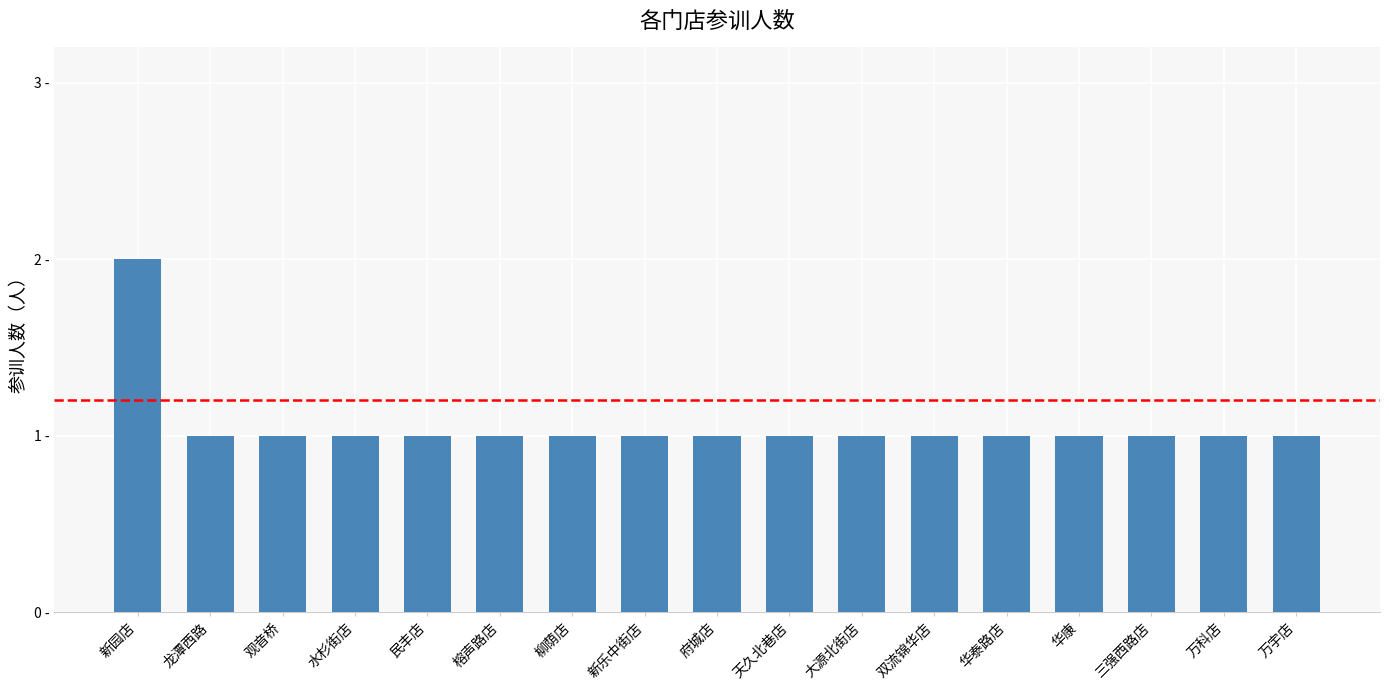

Are the bars horizontal?

No